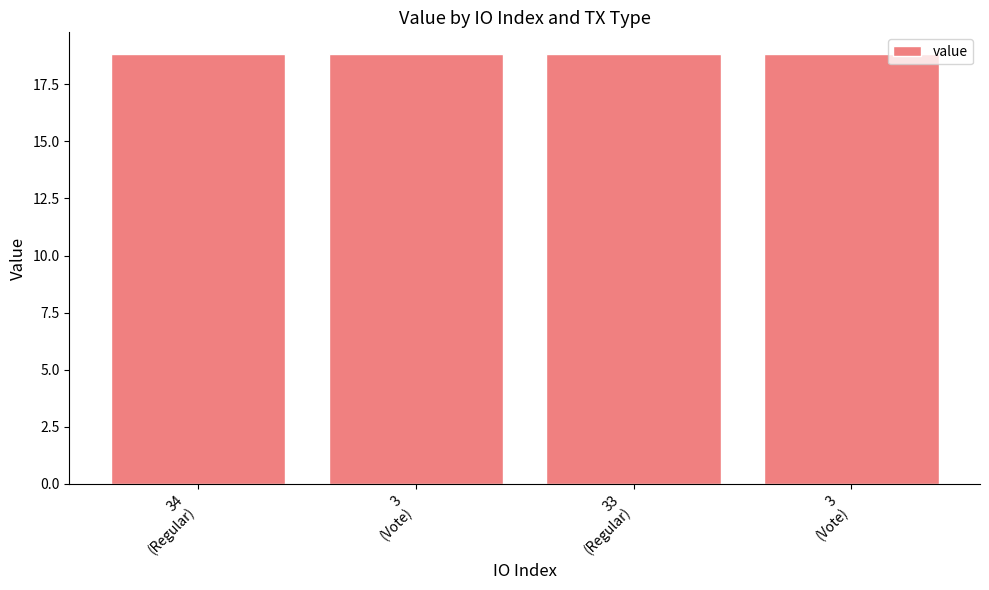

How many bars are there in total?

4